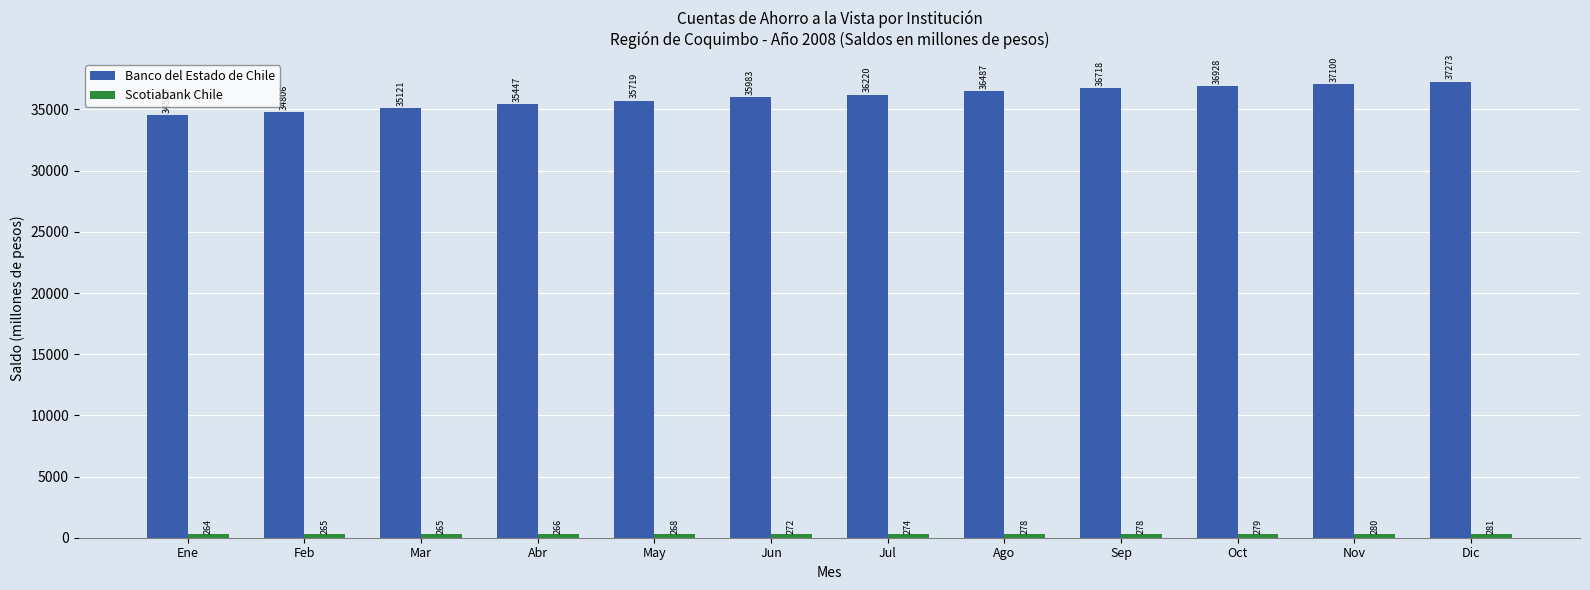

What is the label of the 10th bar from the left?

Oct